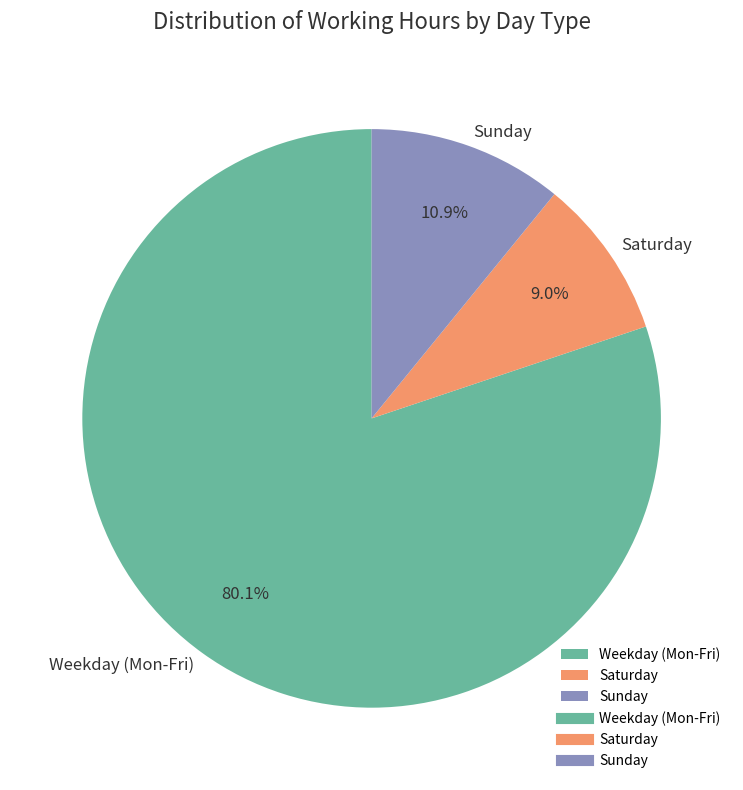

Is there any slice that represents more than half of the pie?

Yes